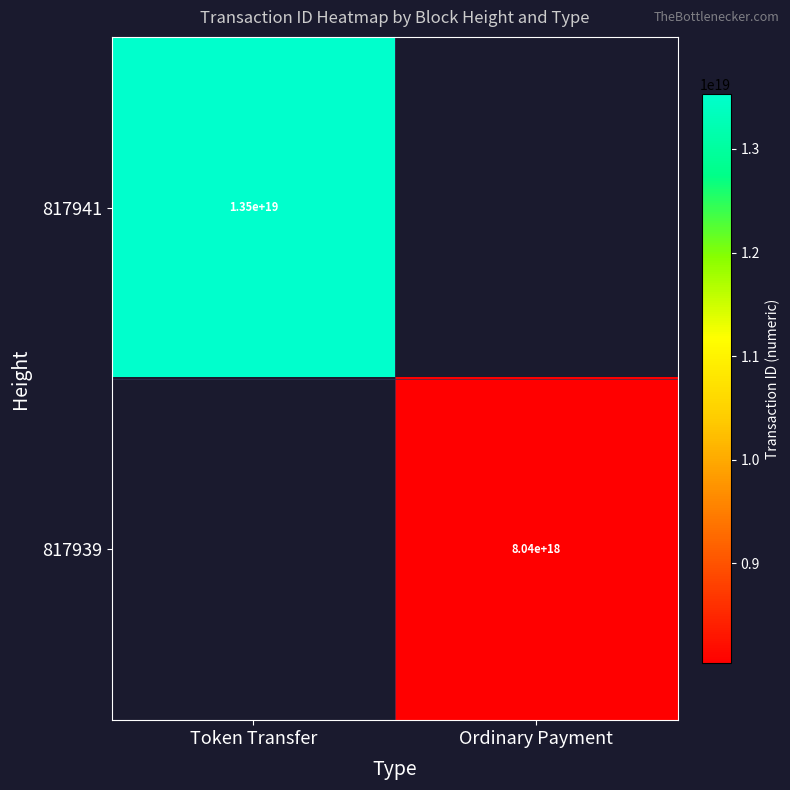

The 817939 series shows 4365543997054121984 at Ordinary Payment. True or false?

False